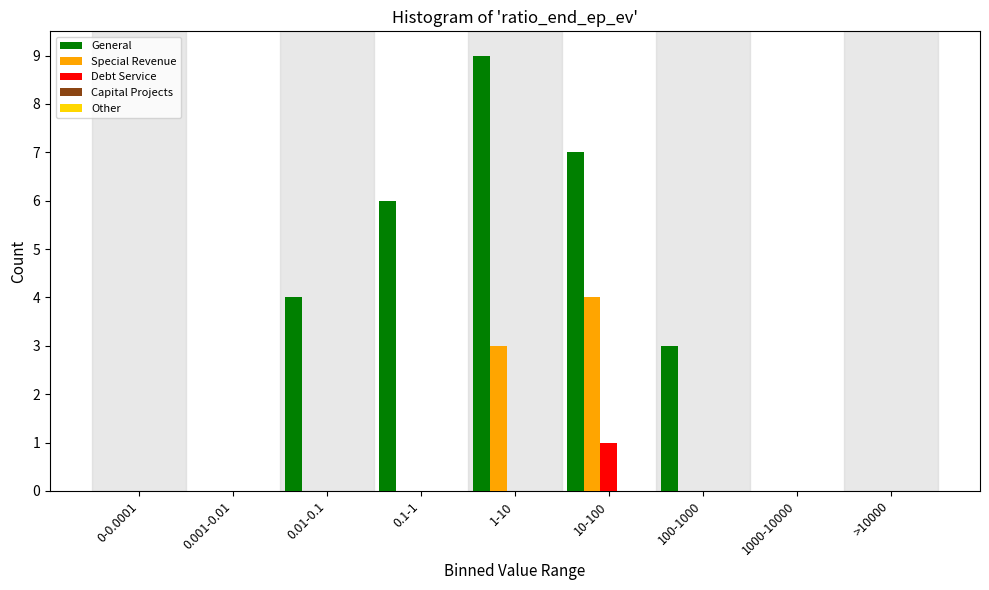

What is the greatest value displayed?

9